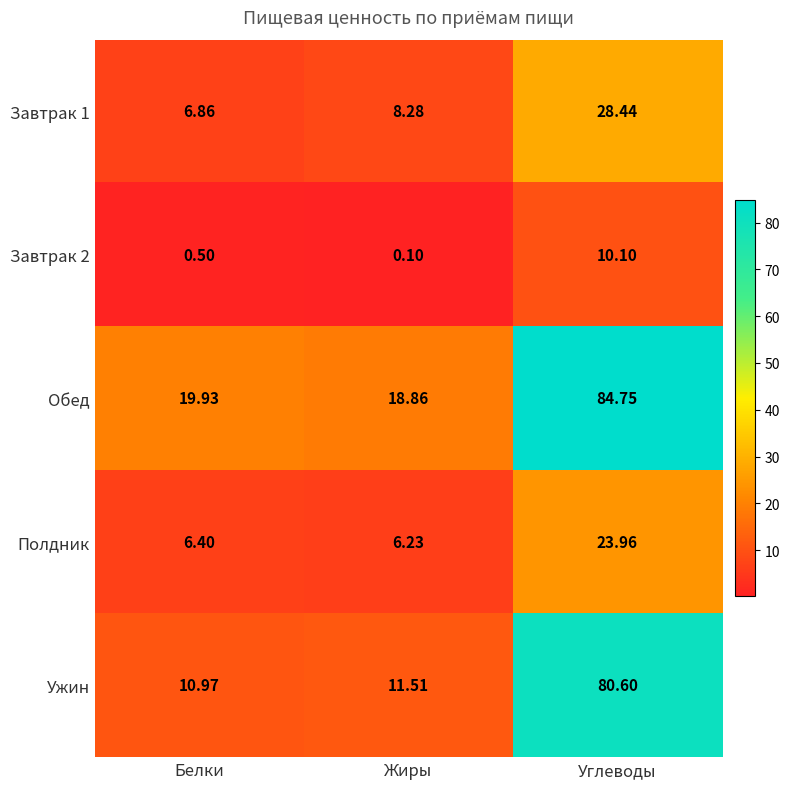

At which label does Завтрак 1 reach its peak?

Углеводы